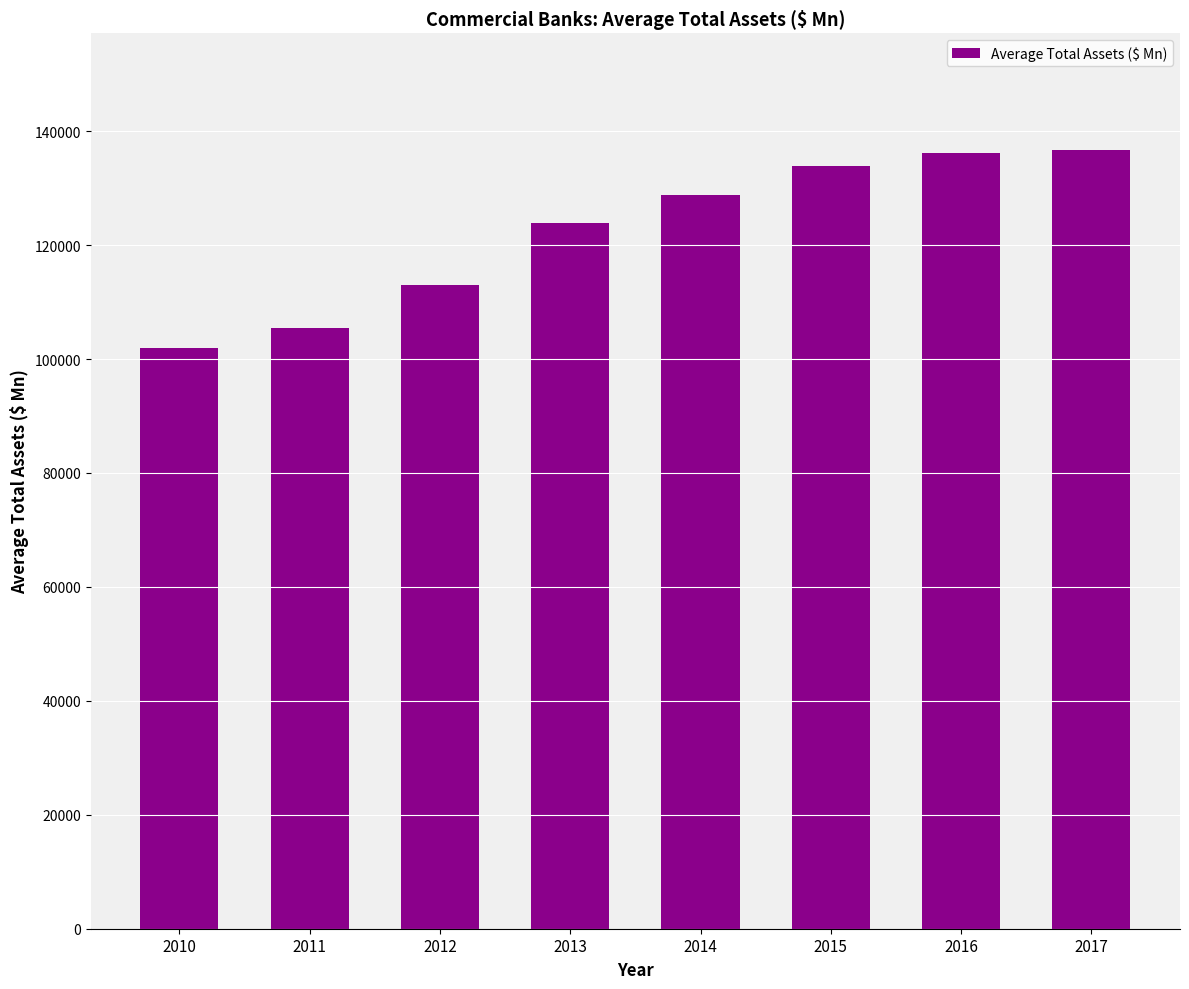

What is the value of the 4th bar from the left?

123968